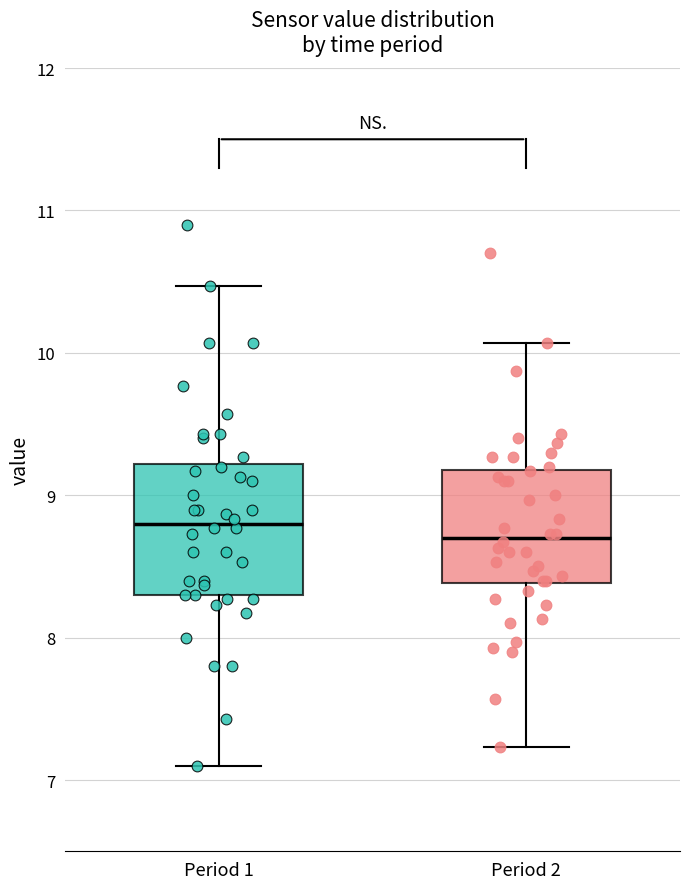

Reading left to right, transcribe this box plot: for each box, give where its median line is, the range the box spans, and where its two whiskers end, as read against the y-axis. The values are not printed on the chart, so give them approximately, as read against the axis.

Period 1: median 8.8, box 8.3 to 9.2, whiskers 7.1 to 10.5
Period 2: median 8.7, box 8.4 to 9.2, whiskers 7.2 to 10.1